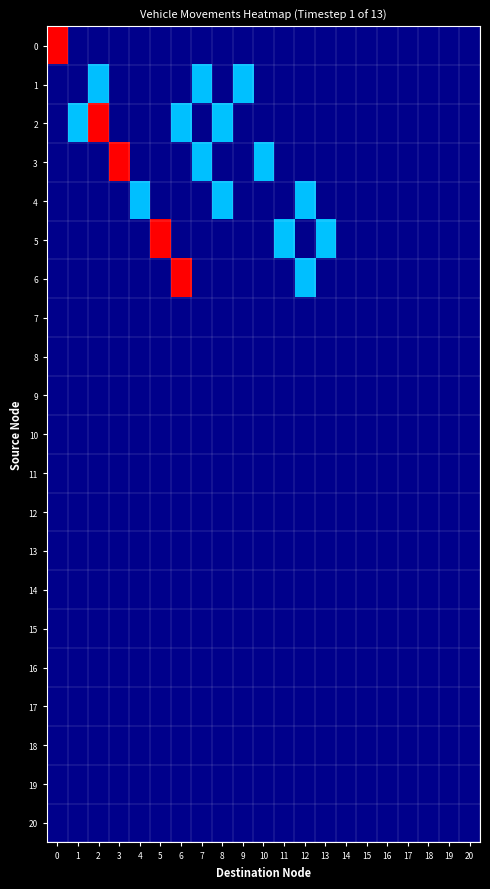

Reading left to right, what are all the values shown in this chart?

0: 0=2.0	1=0.1	2=0.1	3=0.1	4=0.1	5=0.1	6=0.1	7=0.1	8=0.1	9=0.1	10=0.1	11=0.1	12=0.1	13=0.1	14=0.1	15=0.1	16=0.1	17=0.1	18=0.1	19=0.1	20=0.1
1: 0=0.1	1=0.0	2=1.0	3=0.1	4=0.1	5=0.1	6=0.1	7=1.0	8=0.1	9=1.0	10=0.1	11=0.1	12=0.1	13=0.1	14=0.1	15=0.1	16=0.1	17=0.1	18=0.1	19=0.1	20=0.1
2: 0=0.1	1=1.0	2=2.0	3=0.1	4=0.1	5=0.1	6=1.0	7=0.1	8=1.0	9=0.1	10=0.1	11=0.1	12=0.1	13=0.1	14=0.1	15=0.1	16=0.1	17=0.1	18=0.1	19=0.1	20=0.1
3: 0=0.1	1=0.1	2=0.1	3=2.0	4=0.1	5=0.1	6=0.1	7=1.0	8=0.1	9=0.1	10=1.0	11=0.1	12=0.1	13=0.1	14=0.1	15=0.1	16=0.1	17=0.1	18=0.1	19=0.1	20=0.1
4: 0=0.1	1=0.1	2=0.1	3=0.1	4=1.0	5=0.1	6=0.1	7=0.1	8=1.0	9=0.1	10=0.1	11=0.1	12=1.0	13=0.1	14=0.1	15=0.1	16=0.1	17=0.1	18=0.1	19=0.1	20=0.1
5: 0=0.1	1=0.1	2=0.1	3=0.1	4=0.1	5=2.0	6=0.1	7=0.1	8=0.1	9=0.1	10=0.1	11=1.0	12=0.1	13=1.0	14=0.1	15=0.1	16=0.1	17=0.1	18=0.1	19=0.1	20=0.1
6: 0=0.1	1=0.1	2=0.1	3=0.1	4=0.1	5=0.1	6=2.0	7=0.1	8=0.1	9=0.1	10=0.1	11=0.1	12=1.0	13=0.1	14=0.1	15=0.1	16=0.1	17=0.1	18=0.1	19=0.1	20=0.1
7: 0=0.0	1=0.0	2=0.0	3=0.0	4=0.0	5=0.0	6=0.0	7=0.0	8=0.0	9=0.0	10=0.0	11=0.0	12=0.0	13=0.0	14=0.0	15=0.0	16=0.0	17=0.0	18=0.0	19=0.0	20=0.0
8: 0=0.0	1=0.0	2=0.0	3=0.0	4=0.0	5=0.0	6=0.0	7=0.0	8=0.0	9=0.0	10=0.0	11=0.0	12=0.0	13=0.0	14=0.0	15=0.0	16=0.0	17=0.0	18=0.0	19=0.0	20=0.0
9: 0=0.0	1=0.0	2=0.0	3=0.0	4=0.0	5=0.0	6=0.0	7=0.0	8=0.0	9=0.0	10=0.0	11=0.0	12=0.0	13=0.0	14=0.0	15=0.0	16=0.0	17=0.0	18=0.0	19=0.0	20=0.0
10: 0=0.0	1=0.0	2=0.0	3=0.0	4=0.0	5=0.0	6=0.0	7=0.0	8=0.0	9=0.0	10=0.0	11=0.0	12=0.0	13=0.0	14=0.0	15=0.0	16=0.0	17=0.0	18=0.0	19=0.0	20=0.0
11: 0=0.0	1=0.0	2=0.0	3=0.0	4=0.0	5=0.0	6=0.0	7=0.0	8=0.0	9=0.0	10=0.0	11=0.0	12=0.0	13=0.0	14=0.0	15=0.0	16=0.0	17=0.0	18=0.0	19=0.0	20=0.0
12: 0=0.0	1=0.0	2=0.0	3=0.0	4=0.0	5=0.0	6=0.0	7=0.0	8=0.0	9=0.0	10=0.0	11=0.0	12=0.0	13=0.0	14=0.0	15=0.0	16=0.0	17=0.0	18=0.0	19=0.0	20=0.0
13: 0=0.0	1=0.0	2=0.0	3=0.0	4=0.0	5=0.0	6=0.0	7=0.0	8=0.0	9=0.0	10=0.0	11=0.0	12=0.0	13=0.0	14=0.0	15=0.0	16=0.0	17=0.0	18=0.0	19=0.0	20=0.0
14: 0=0.0	1=0.0	2=0.0	3=0.0	4=0.0	5=0.0	6=0.0	7=0.0	8=0.0	9=0.0	10=0.0	11=0.0	12=0.0	13=0.0	14=0.0	15=0.0	16=0.0	17=0.0	18=0.0	19=0.0	20=0.0
15: 0=0.0	1=0.0	2=0.0	3=0.0	4=0.0	5=0.0	6=0.0	7=0.0	8=0.0	9=0.0	10=0.0	11=0.0	12=0.0	13=0.0	14=0.0	15=0.0	16=0.0	17=0.0	18=0.0	19=0.0	20=0.0
16: 0=0.0	1=0.0	2=0.0	3=0.0	4=0.0	5=0.0	6=0.0	7=0.0	8=0.0	9=0.0	10=0.0	11=0.0	12=0.0	13=0.0	14=0.0	15=0.0	16=0.0	17=0.0	18=0.0	19=0.0	20=0.0
17: 0=0.0	1=0.0	2=0.0	3=0.0	4=0.0	5=0.0	6=0.0	7=0.0	8=0.0	9=0.0	10=0.0	11=0.0	12=0.0	13=0.0	14=0.0	15=0.0	16=0.0	17=0.0	18=0.0	19=0.0	20=0.0
18: 0=0.0	1=0.0	2=0.0	3=0.0	4=0.0	5=0.0	6=0.0	7=0.0	8=0.0	9=0.0	10=0.0	11=0.0	12=0.0	13=0.0	14=0.0	15=0.0	16=0.0	17=0.0	18=0.0	19=0.0	20=0.0
19: 0=0.0	1=0.0	2=0.0	3=0.0	4=0.0	5=0.0	6=0.0	7=0.0	8=0.0	9=0.0	10=0.0	11=0.0	12=0.0	13=0.0	14=0.0	15=0.0	16=0.0	17=0.0	18=0.0	19=0.0	20=0.0
20: 0=0.0	1=0.0	2=0.0	3=0.0	4=0.0	5=0.0	6=0.0	7=0.0	8=0.0	9=0.0	10=0.0	11=0.0	12=0.0	13=0.0	14=0.0	15=0.0	16=0.0	17=0.0	18=0.0	19=0.0	20=0.0